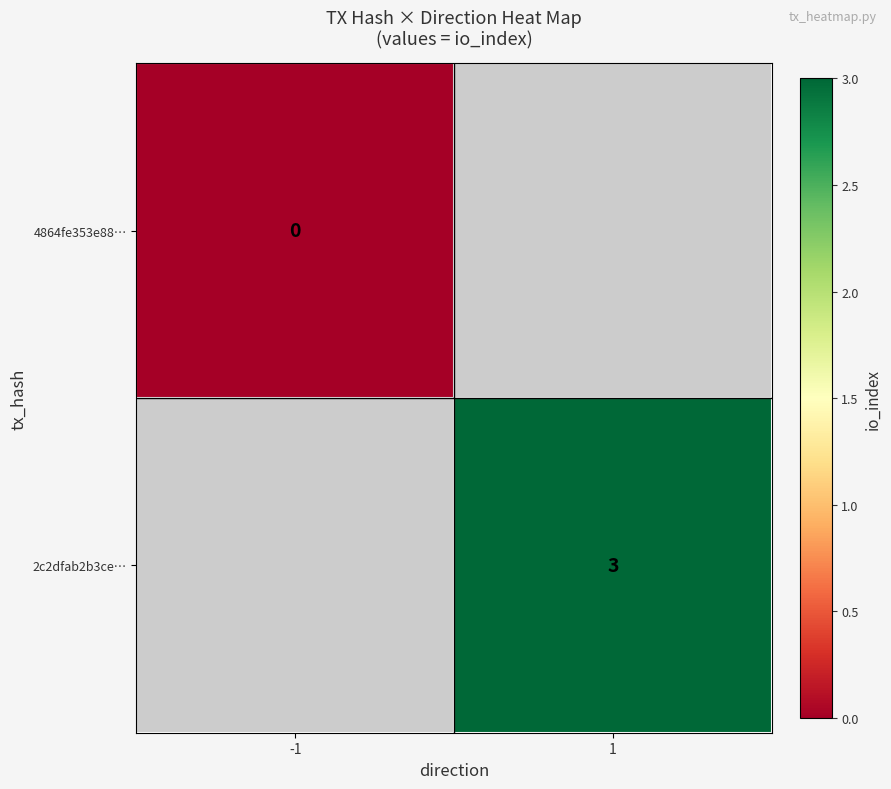

The value of 2c2dfab2b3ce… at 1 is 3. True or false?

True